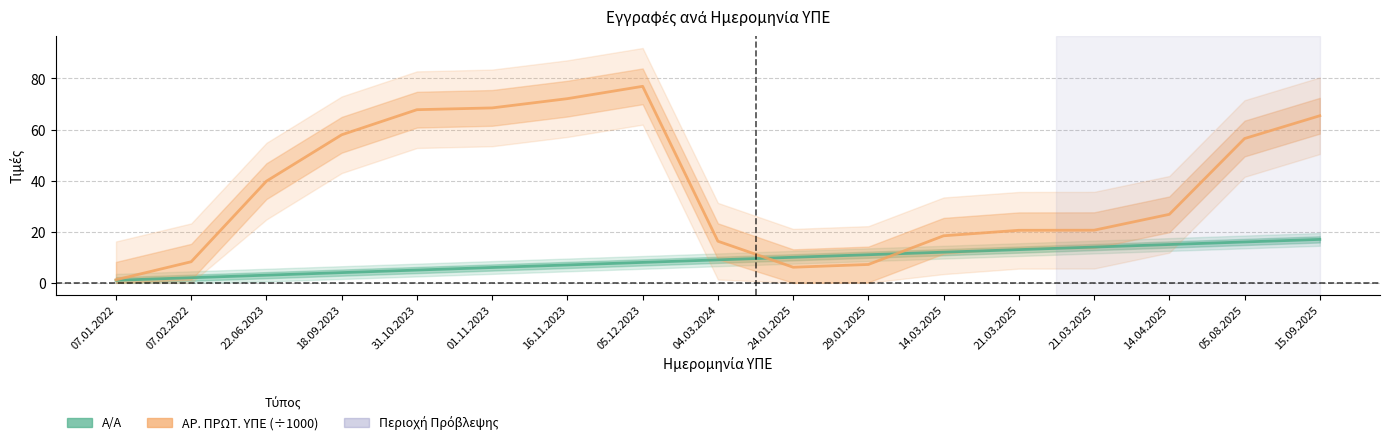

At which category is the sum across all series the highest?

05.12.2023